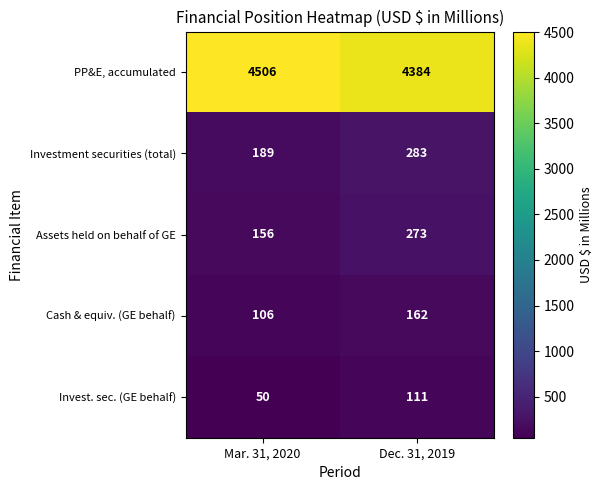

How many series are shown in this chart?

5